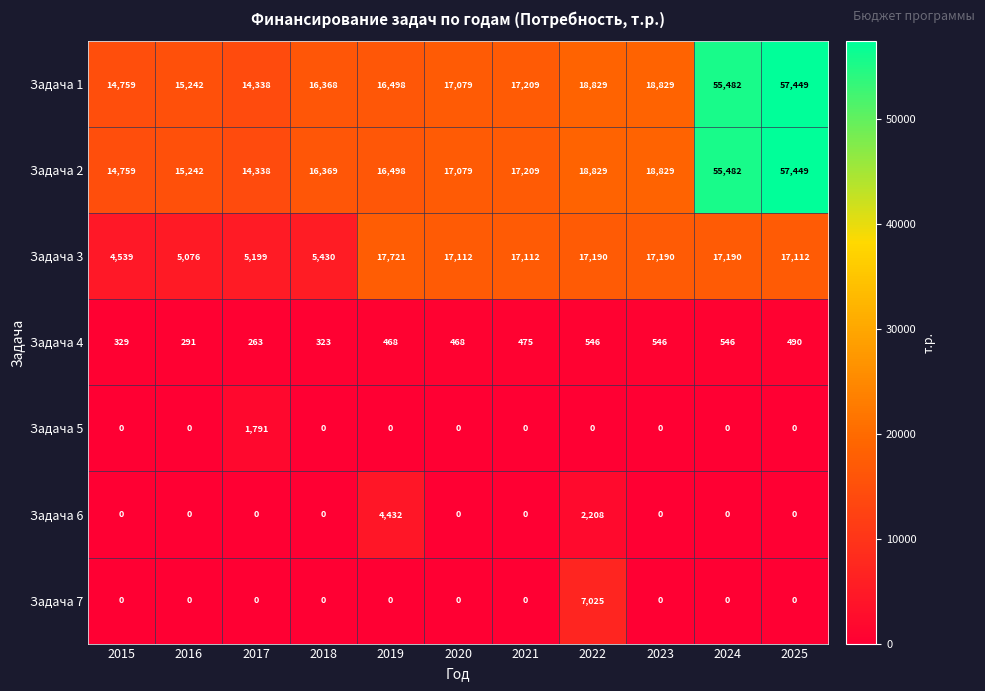

Read the Задача 3 value at 2025.

17112